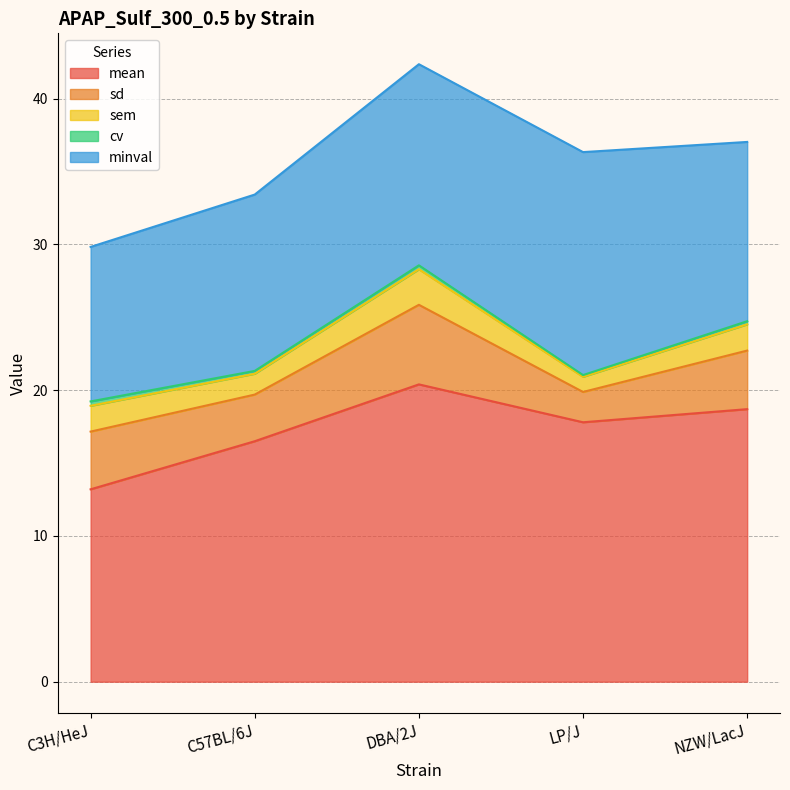

Reading left to right, what are all the values shown in this chart?

mean: 13.2	16.5	20.4	17.8	18.7
sd: 4.0	3.2	5.5	2.1	4.0
sem: 1.8	1.4	2.4	1.0	1.8
cv: 0.3	0.2	0.3	0.1	0.2
minval: 10.6	12.1	13.8	15.3	12.3